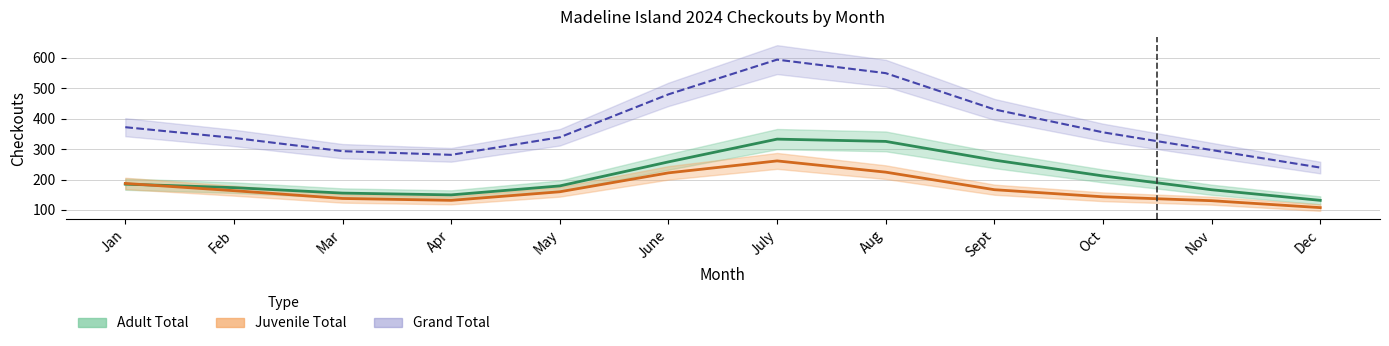

How many categories are shown in the chart?

12